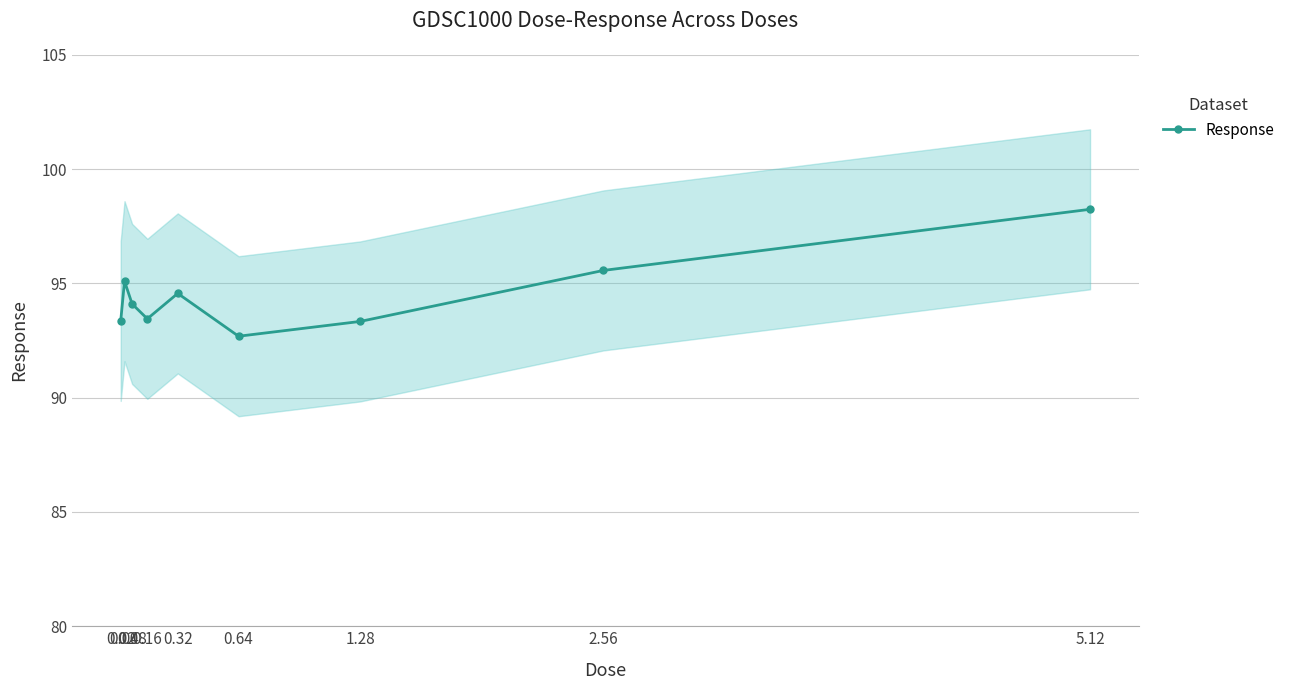

Approximately how many times larger is the value at 0.08 compared to 2.56?

1.0